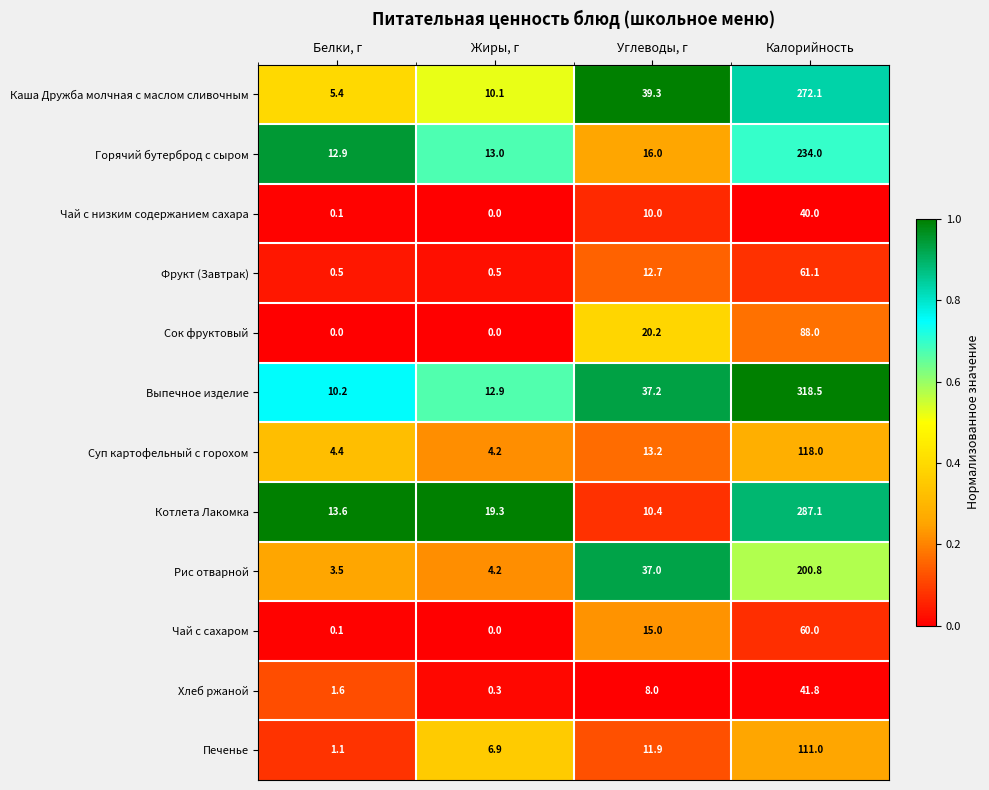

Which series has the widest spread of values?

Выпечное изделие